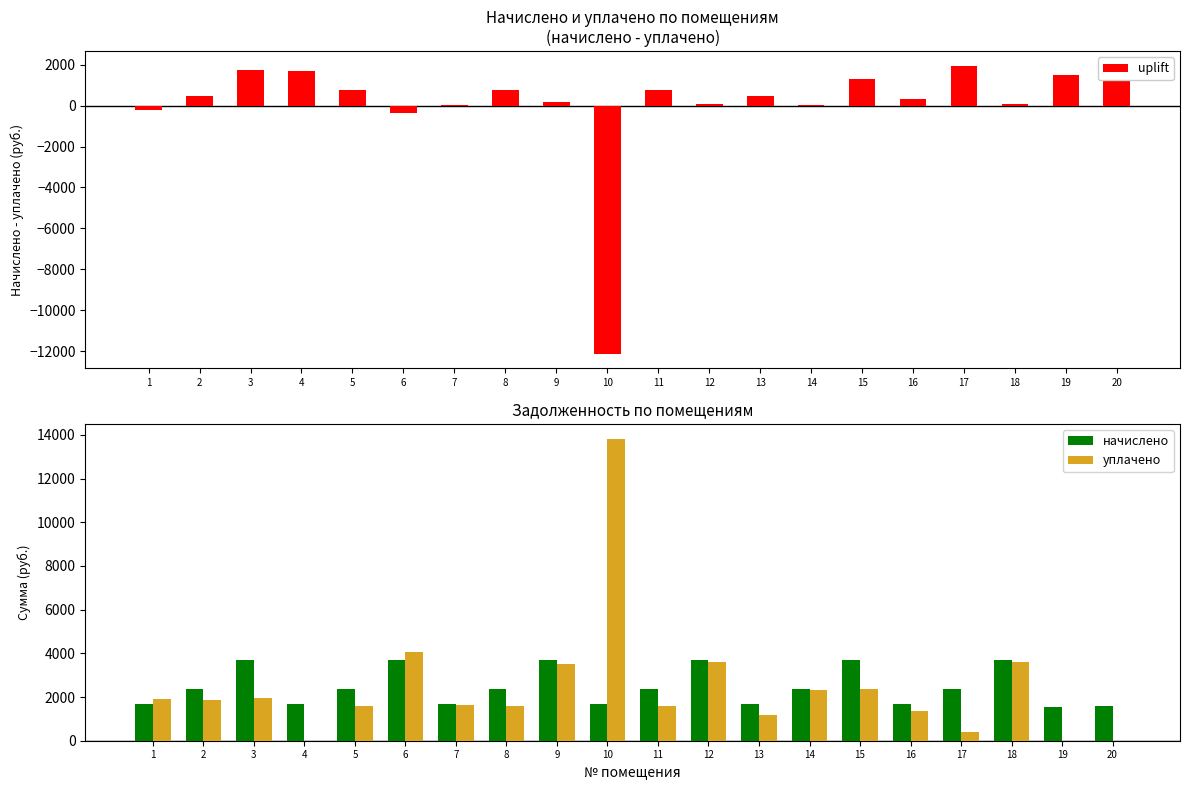

Rank the series by their maximum value, from highest to lowest.

уплачено, начислено, uplift